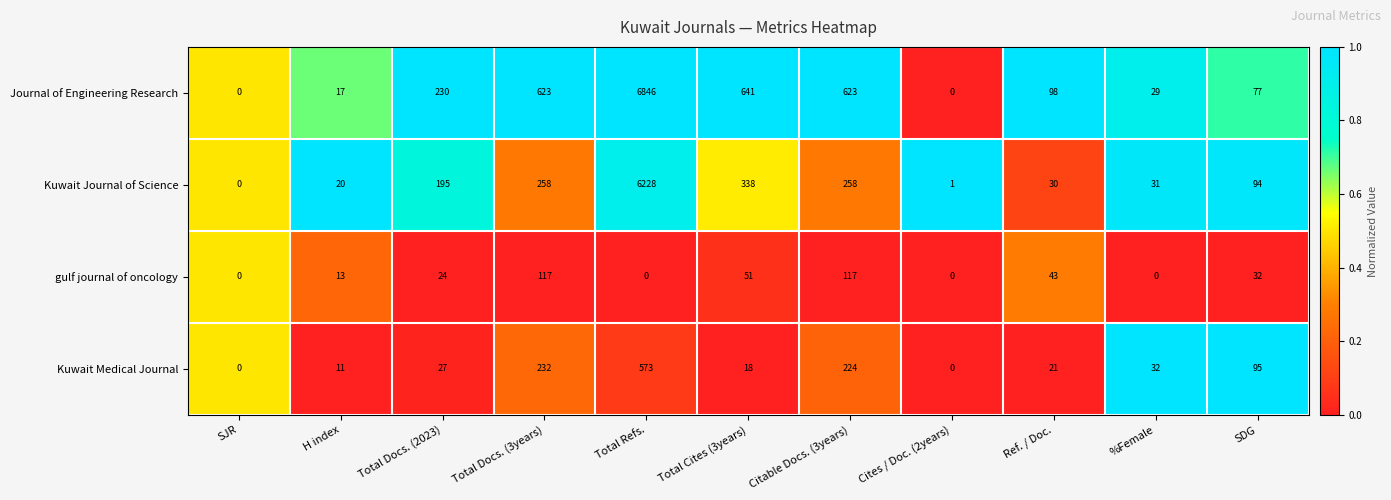

Which series has the largest total across all categories?

Journal of Engineering Research